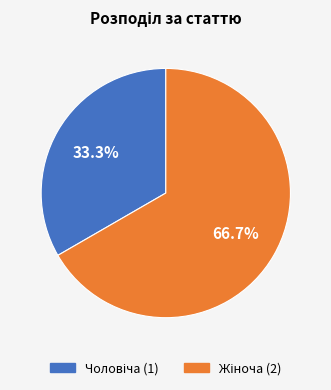

How many slices are in this pie chart?

2